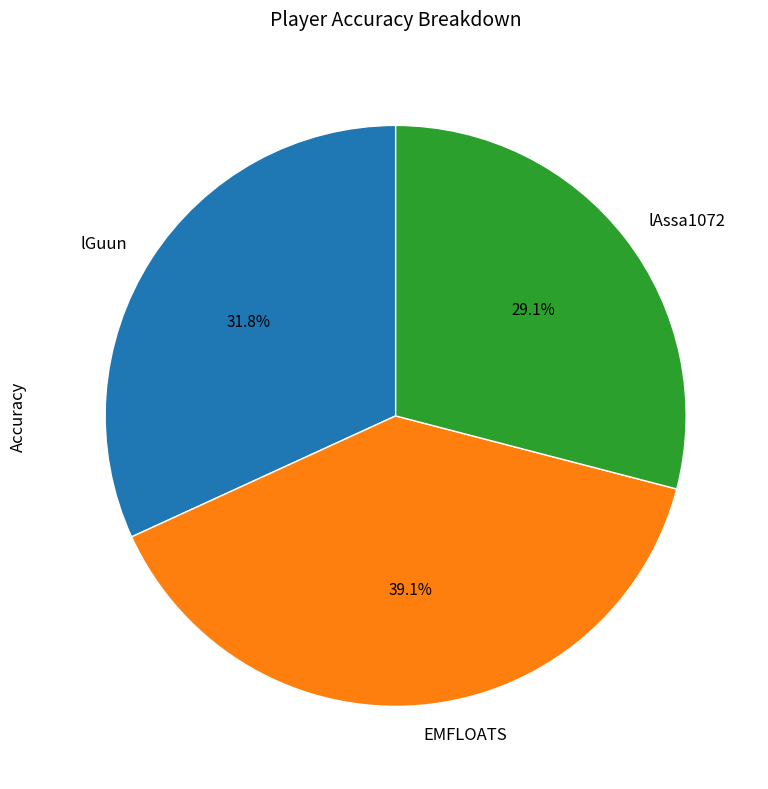

Approximately how many times larger is the value at lAssa1072 compared to lGuun?

0.9